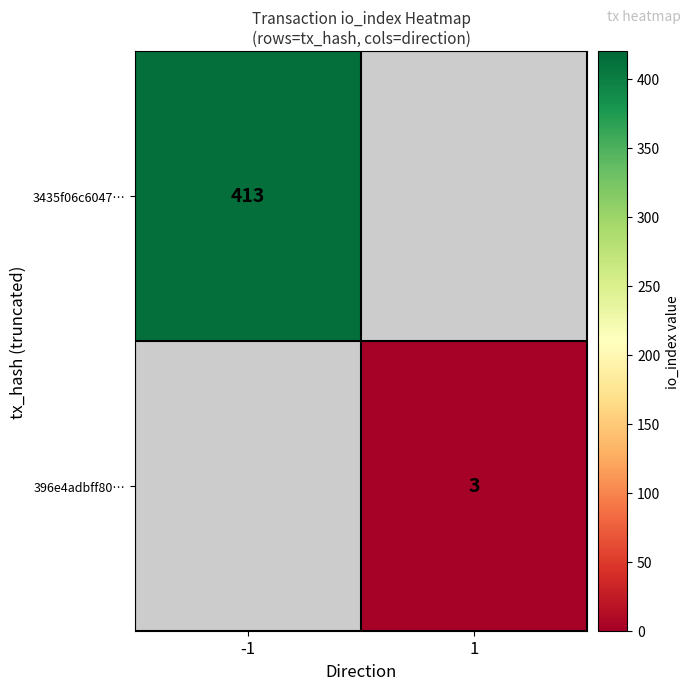

True or false: 396e4adbff80… has a value of 3 at 1.

True